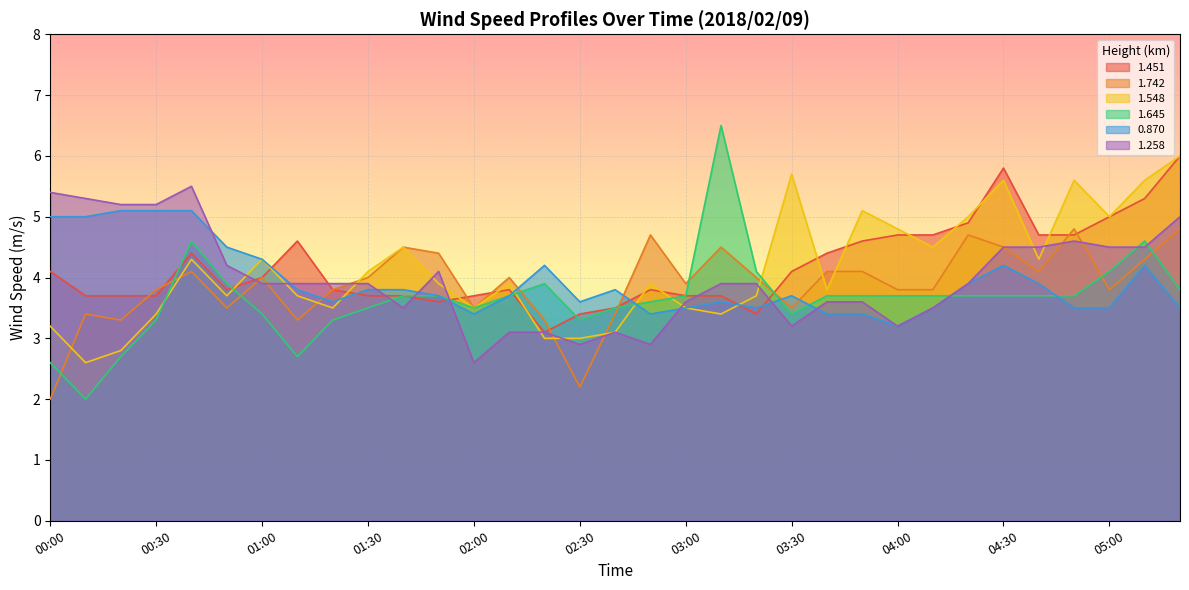

How many lines are shown in the chart?

6